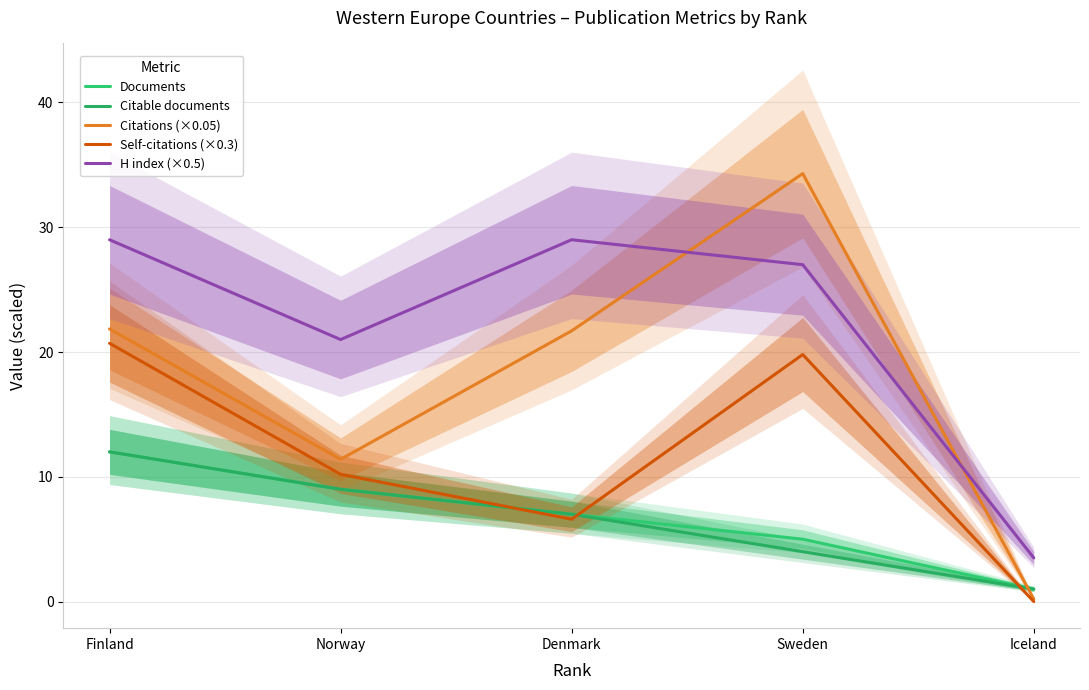

True or false: Citable documents has a value of 1.3 at Iceland.

False